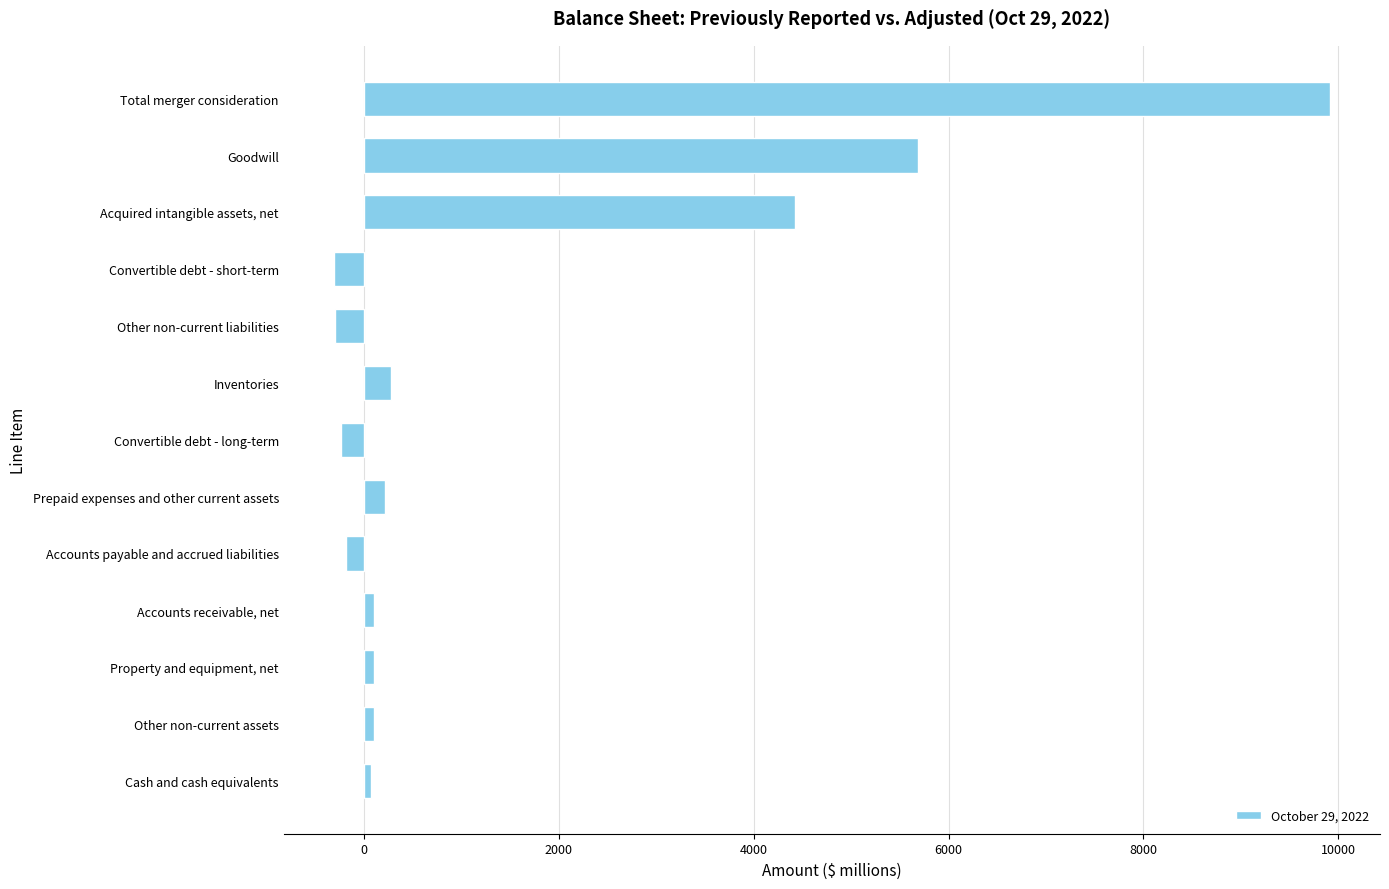

Rank the categories by value from highest to lowest.

Total merger consideration, Goodwill, Acquired intangible assets, net, Inventories, Prepaid expenses and other current assets, Accounts receivable, net, Property and equipment, net, Other non-current assets, Cash and cash equivalents, Accounts payable and accrued liabilities, Convertible debt - long-term, Other non-current liabilities, Convertible debt - short-term